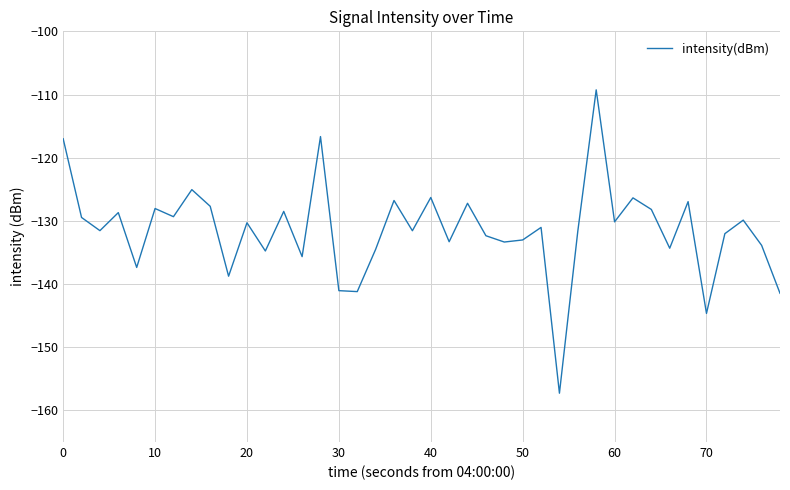

What is the greatest value displayed?

-109.3